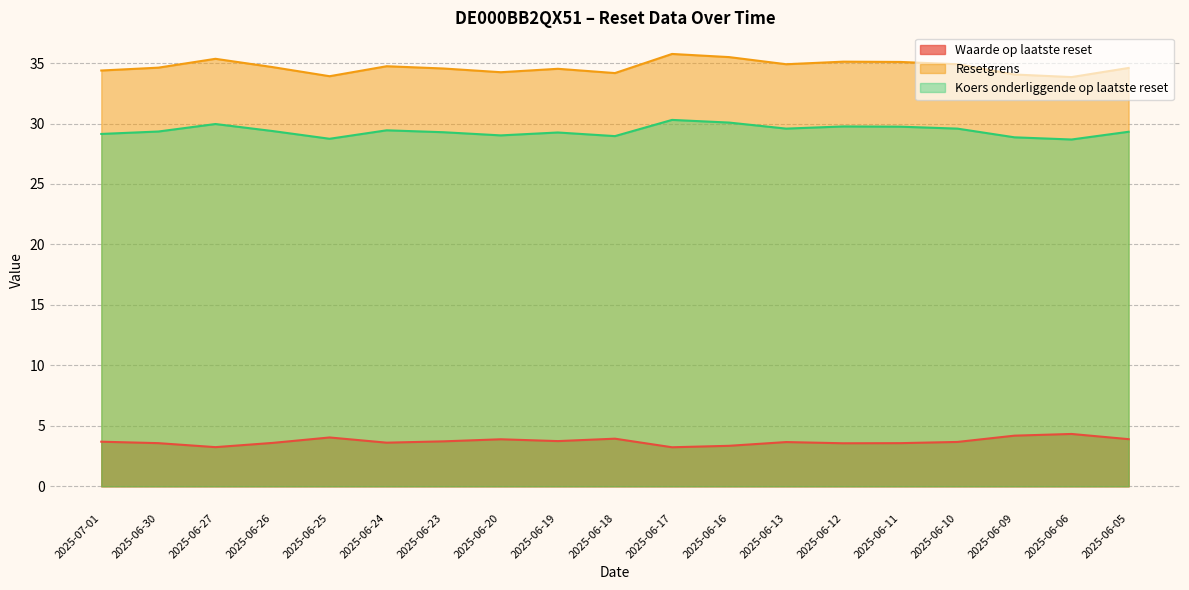

What is the label of the 10th point from the right?

2025-06-18